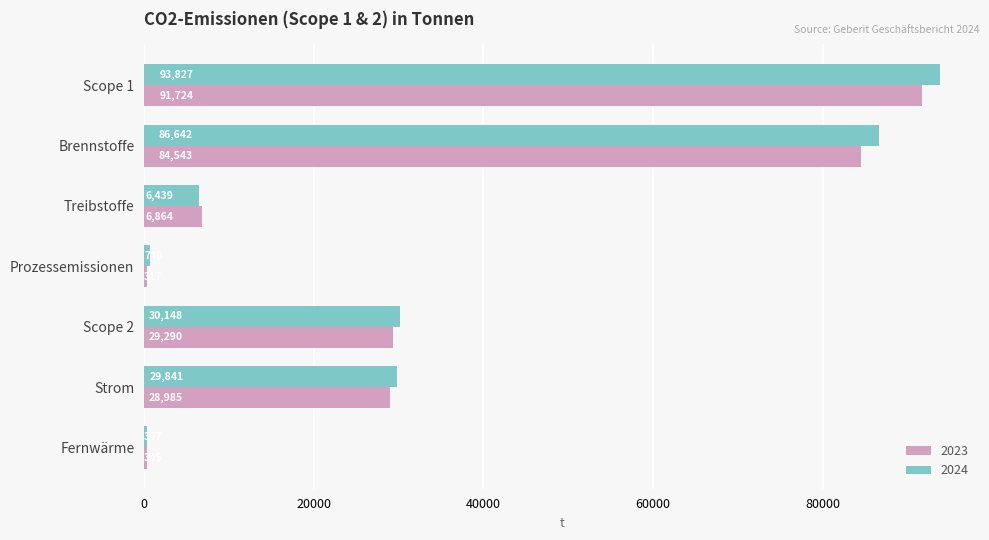

Which series changed the most between Treibstoffe and Scope 2?

2024